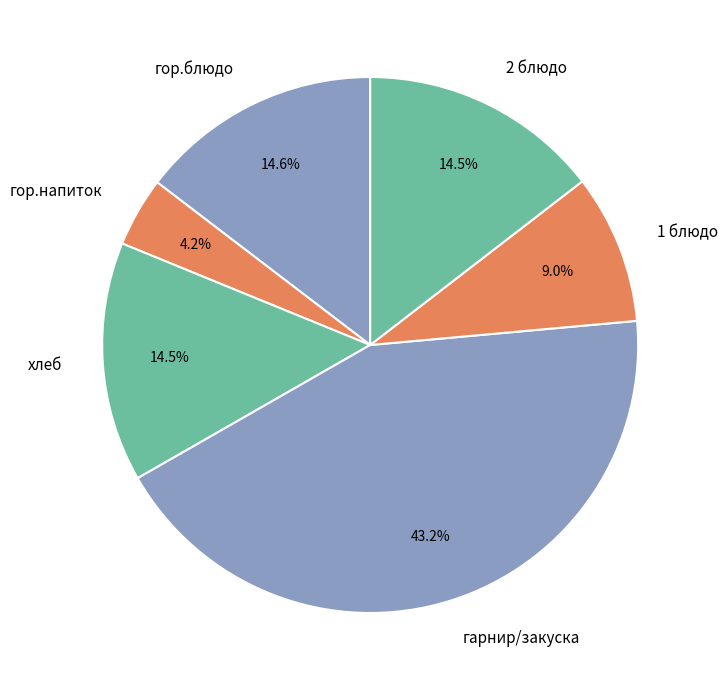

Which slice is the largest?

гарнир/закуска